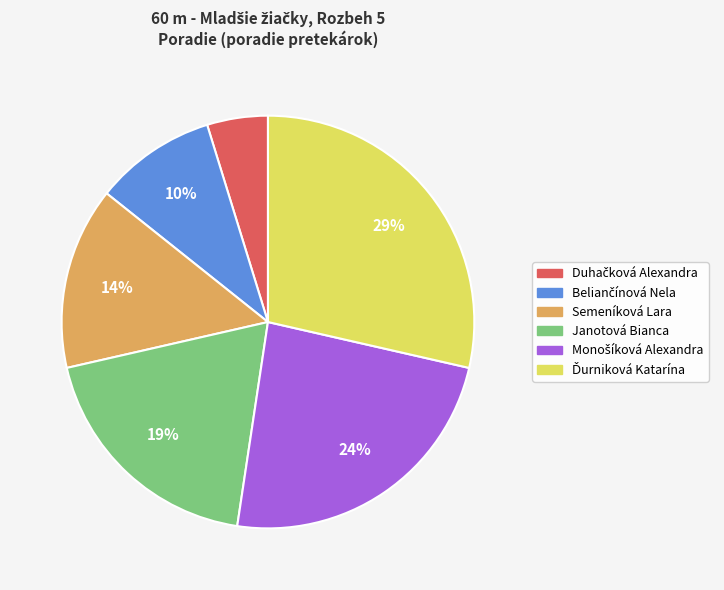

True or false: Semeníková Lara accounts for 14% of the total.

True